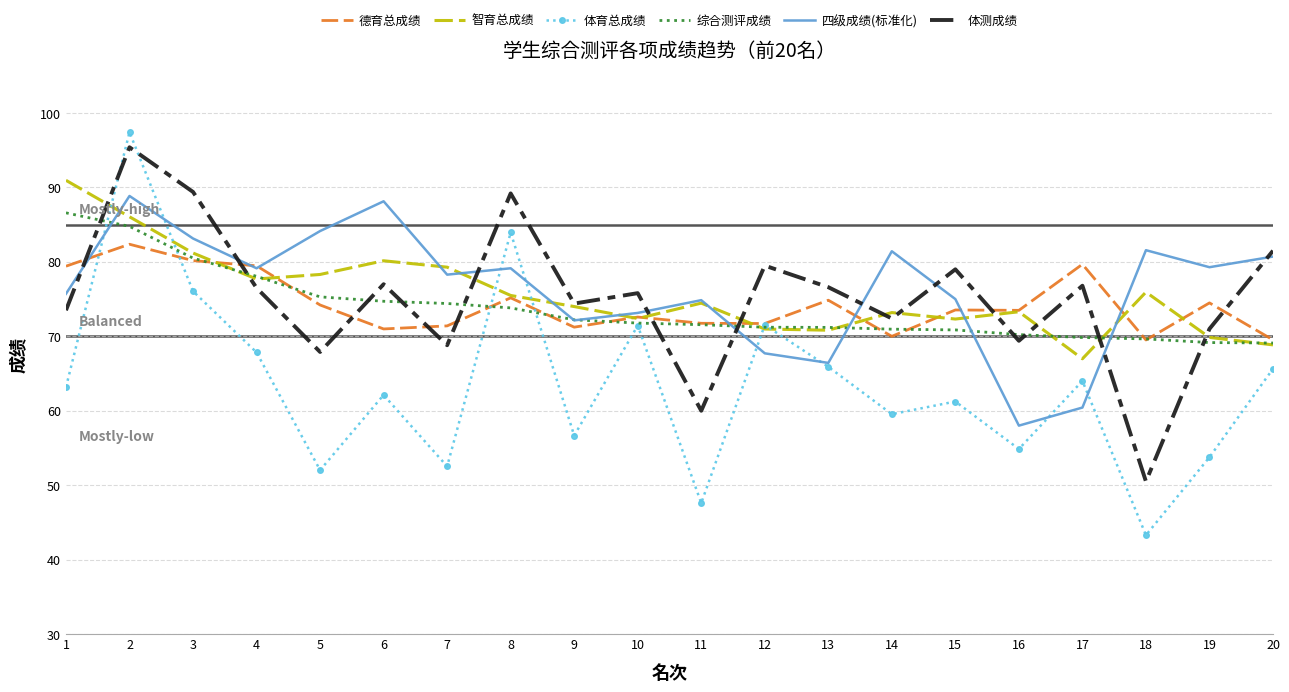

What is the minimum value for 体测成绩?

50.5